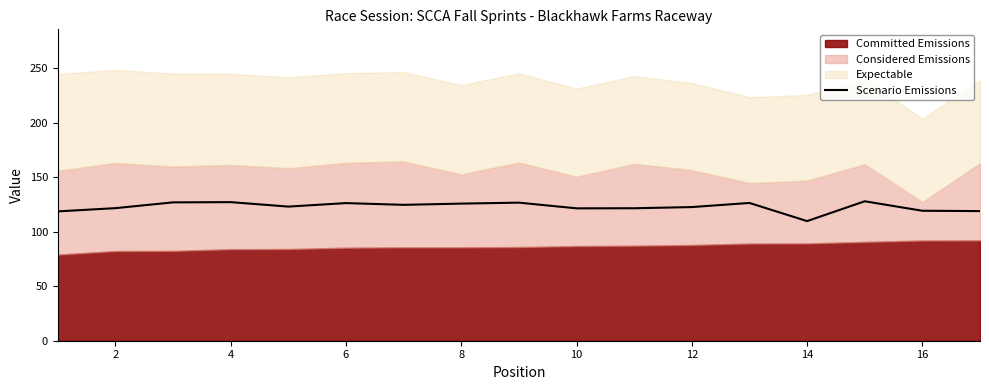

Count the number of values greater than 123.

9